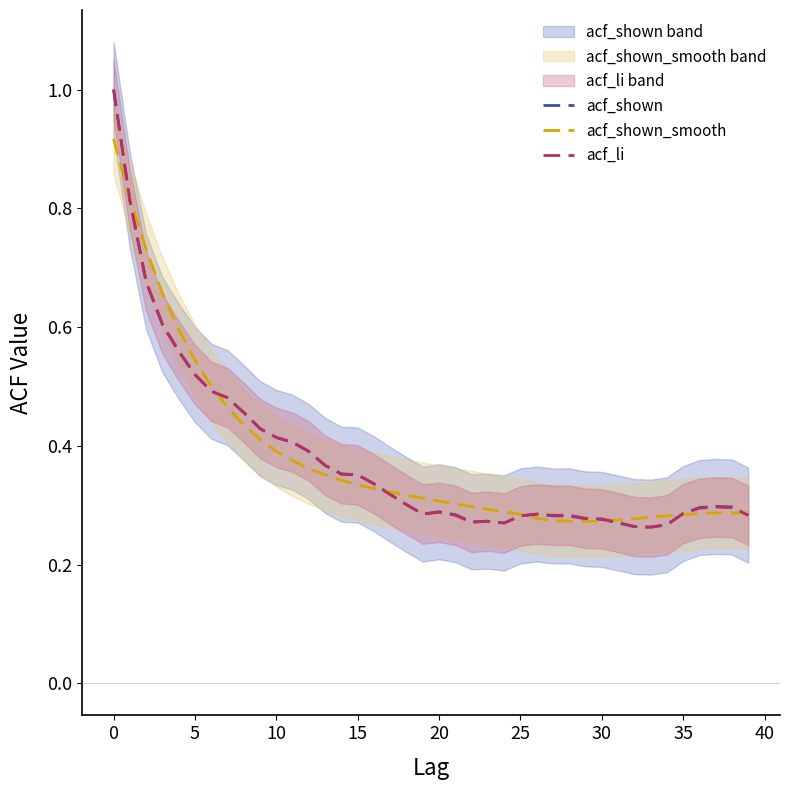

True or false: acf_shown has a value of 0.1 at 30.

False